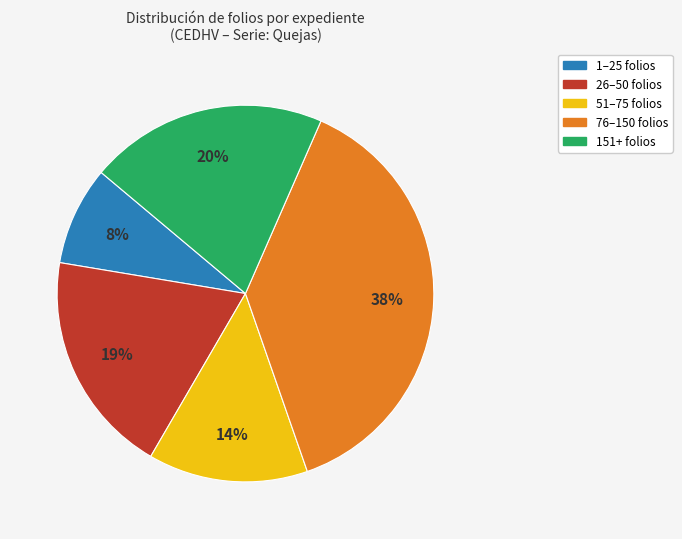

How many segments does this pie chart have?

5